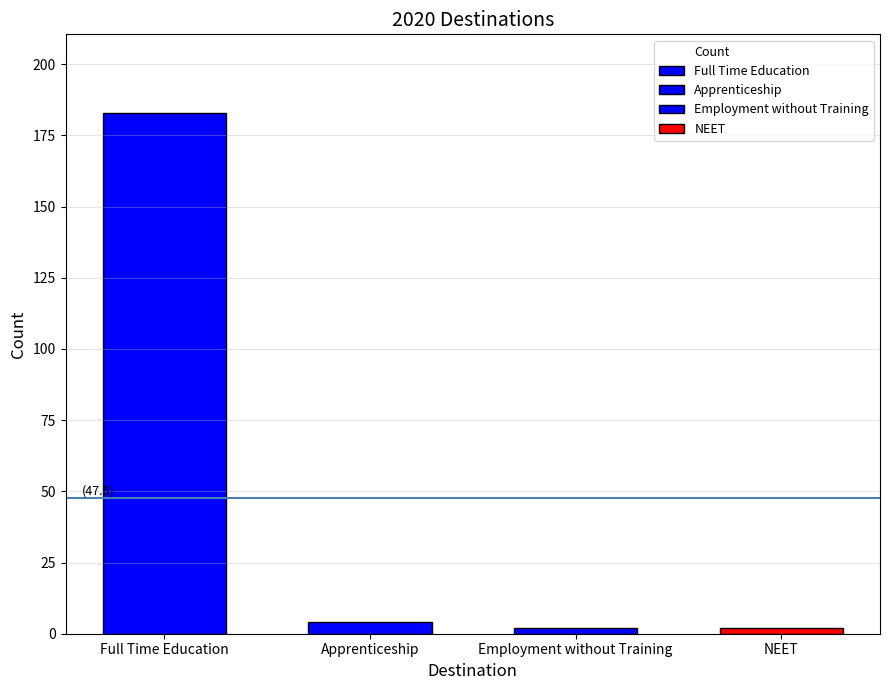

What is the greatest value displayed?

183